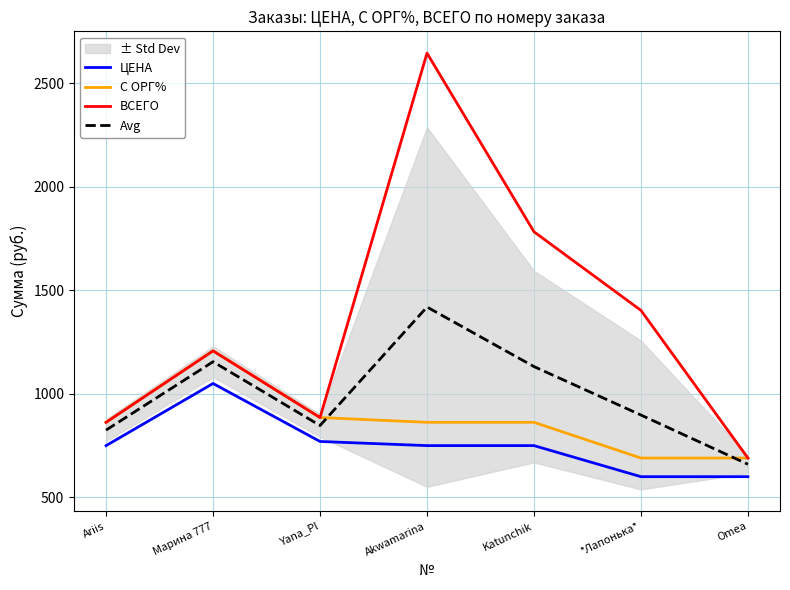

In С ОРГ%, how many points are higher than both neighbors (excluding endpoints)?

1